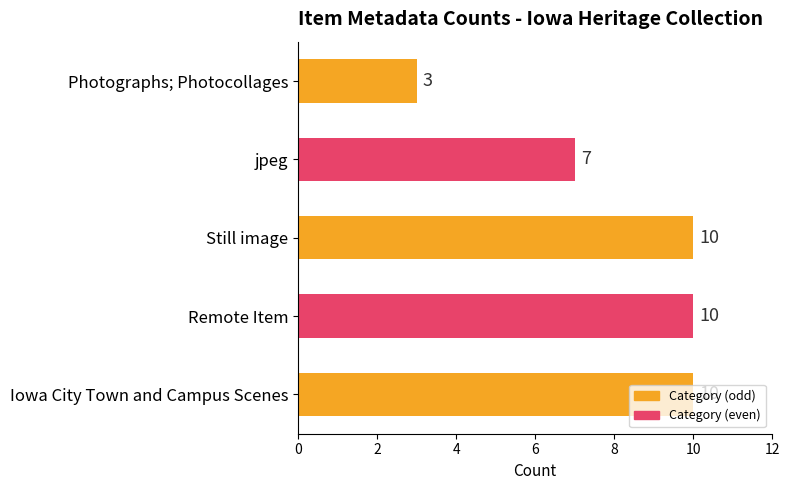

What is the sum of the values at Remote Item and Still image?

20